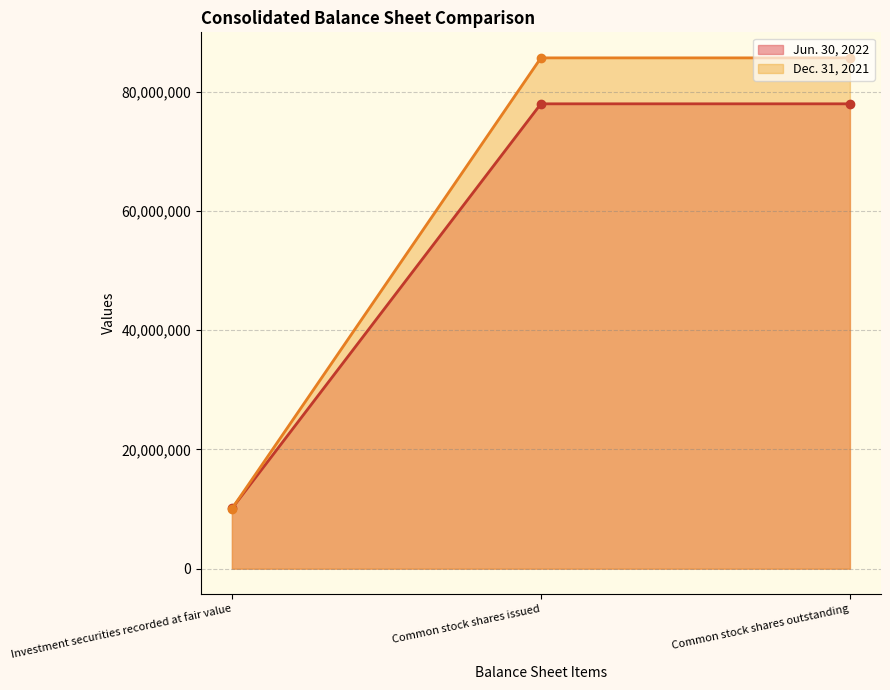

Count the Jun. 30, 2022 values in the range 10093504 to 77944216.

3